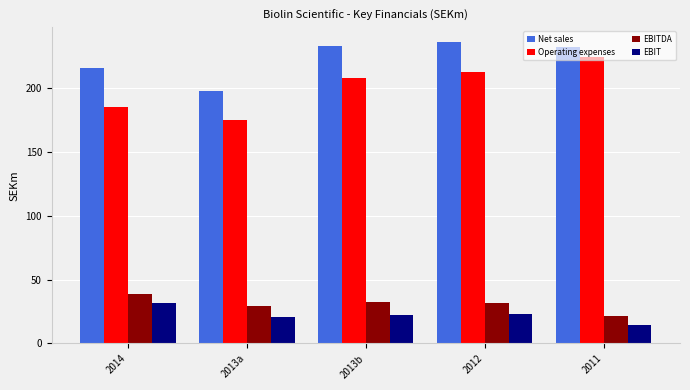

What is the difference between the highest and lowest values at 2012?

212.8